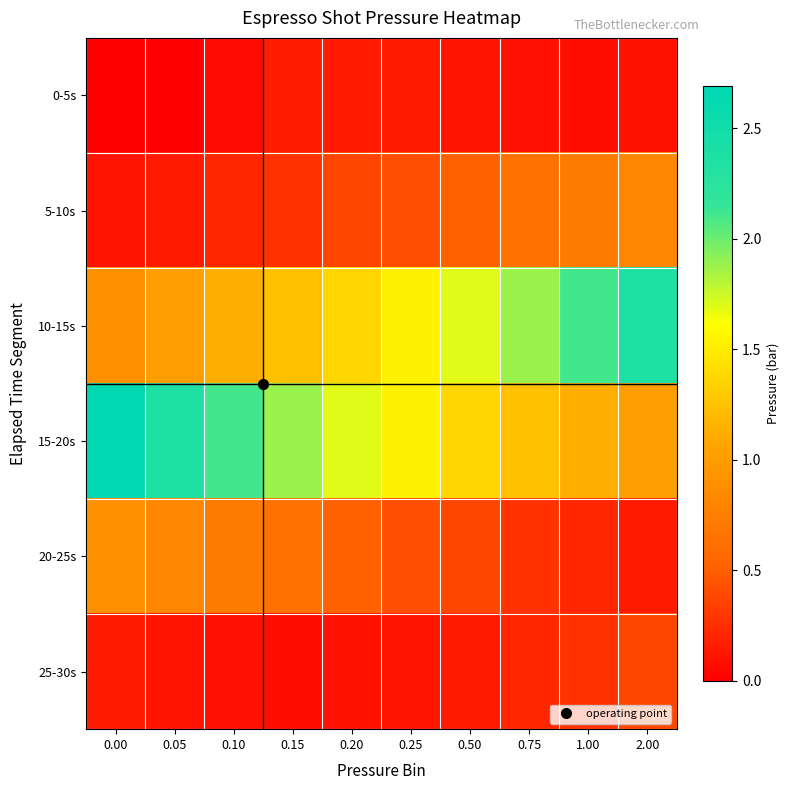

Reading left to right, transcribe all the data shown in this chart.

0-5s: 0.00=0.0	0.05=0.0	0.10=0.1	0.15=0.1	0.20=0.1	0.25=0.1	0.50=0.1	0.75=0.1	1.00=0.1	2.00=0.1
5-10s: 0.00=0.1	0.05=0.1	0.10=0.2	0.15=0.3	0.20=0.4	0.25=0.4	0.50=0.5	0.75=0.7	1.00=0.7	2.00=0.8
10-15s: 0.00=0.9	0.05=1.0	0.10=1.1	0.15=1.2	0.20=1.4	0.25=1.5	0.50=1.7	0.75=1.9	1.00=2.1	2.00=2.4
15-20s: 0.00=2.7	0.05=2.4	0.10=2.1	0.15=1.9	0.20=1.7	0.25=1.5	0.50=1.4	0.75=1.2	1.00=1.1	2.00=1.0
20-25s: 0.00=0.9	0.05=0.8	0.10=0.7	0.15=0.7	0.20=0.5	0.25=0.4	0.50=0.4	0.75=0.3	1.00=0.2	2.00=0.1
25-30s: 0.00=0.1	0.05=0.1	0.10=0.1	0.15=0.1	0.20=0.1	0.25=0.1	0.50=0.1	0.75=0.2	1.00=0.3	2.00=0.4